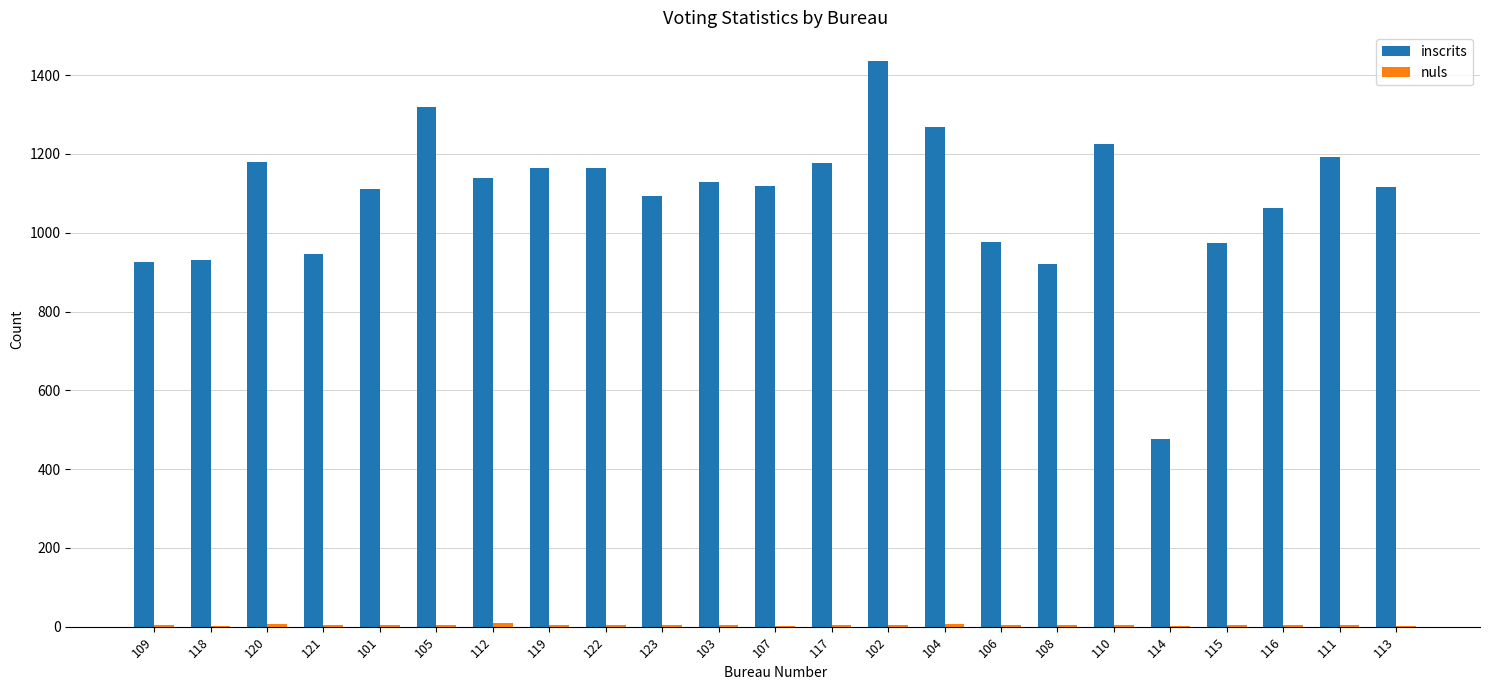

What is the spread (max minus min) of values at 103?

1125